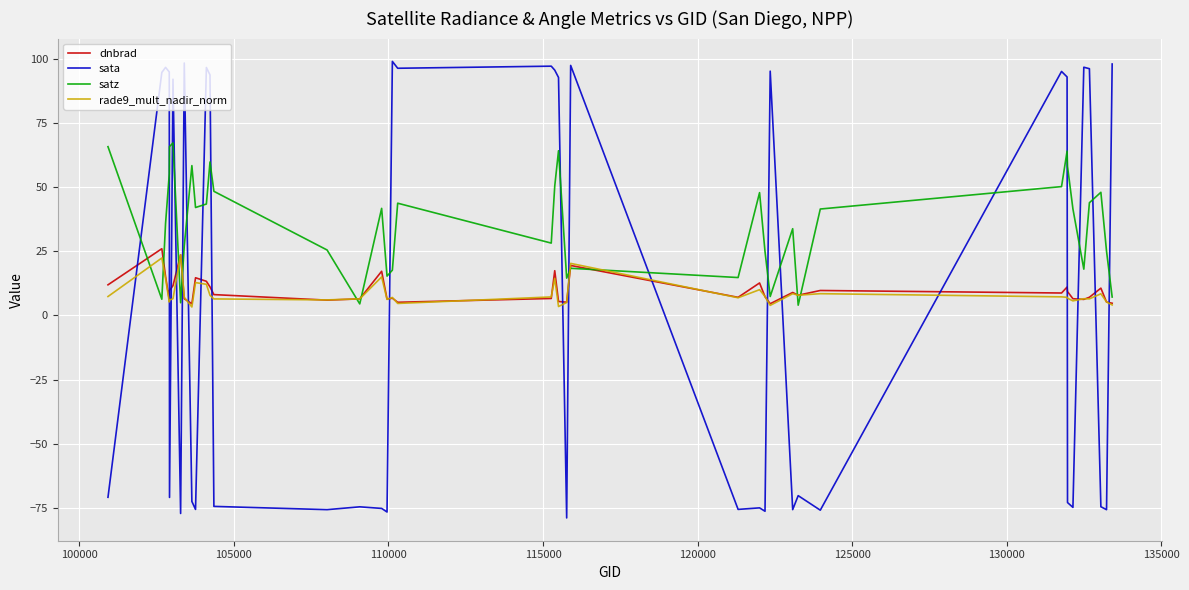

What is the maximum value for rade9_mult_nadir_norm?

23.7